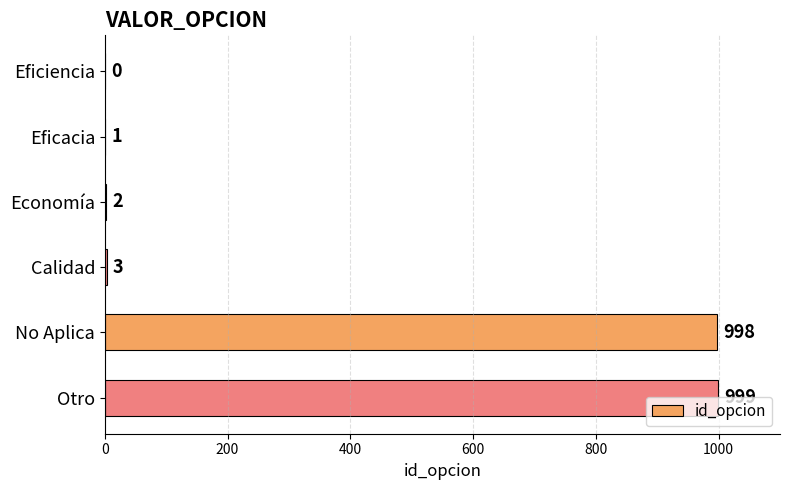

The chart shows a value of 1474 at Otro. True or false?

False